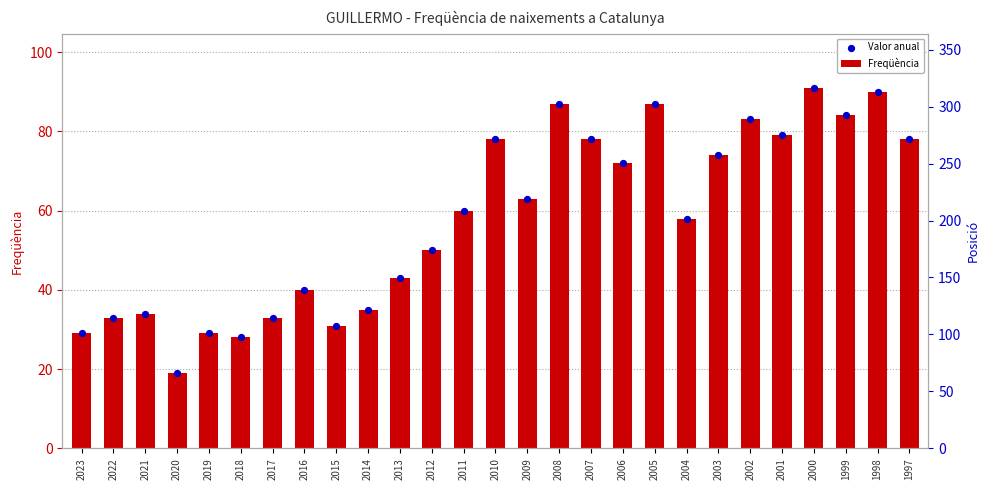

What are all the series names shown in the legend?

Freqüència, Valor anual